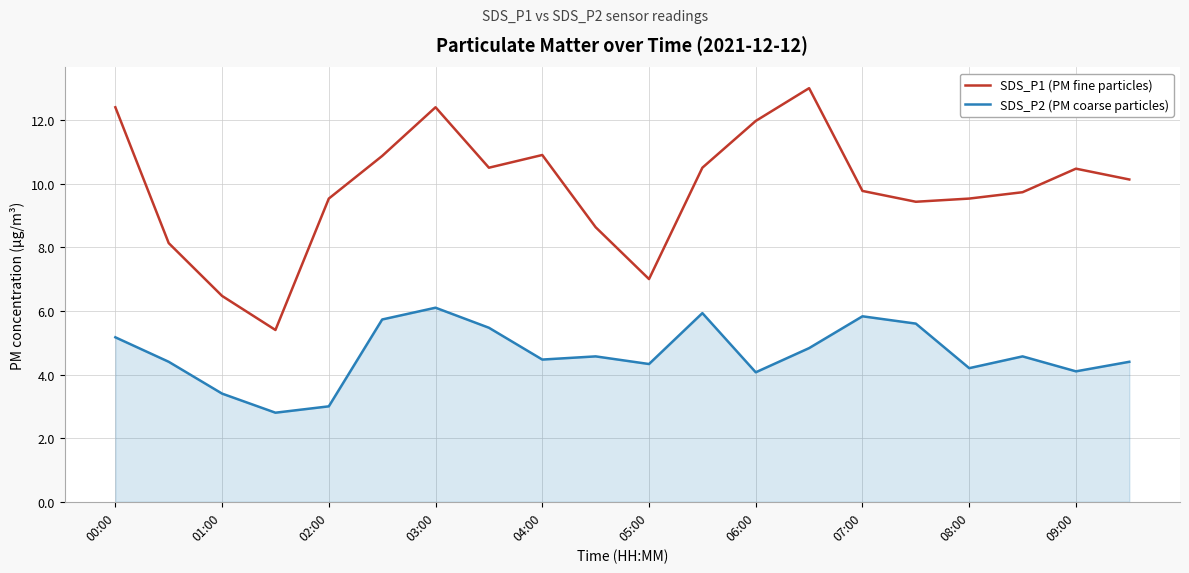

List the series in order of their peak value, highest first.

SDS_P1 (PM fine particles), SDS_P2 (PM coarse particles)